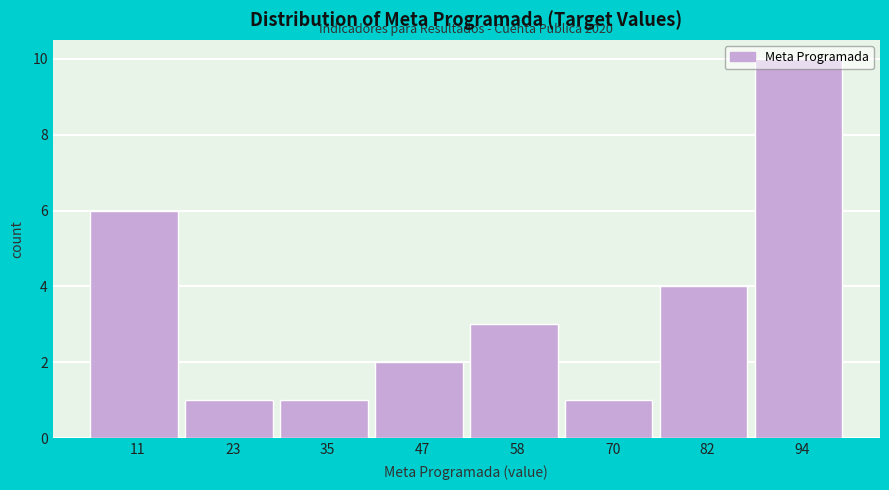

Over which range of the x-axis is the bar tallest?

88 to 100